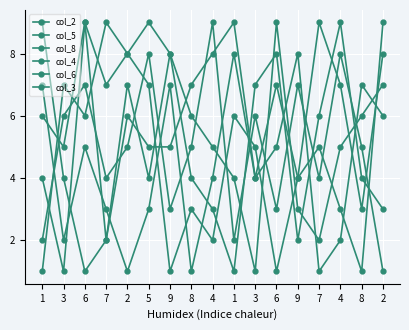

Between which two adjacent categories do col_4 and col_3 first intersect?

3 and 6